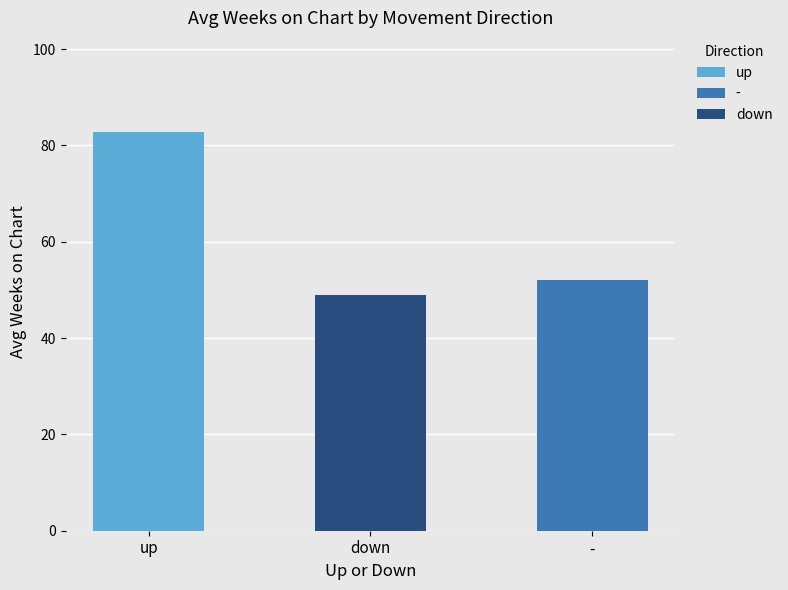

What is the sum of all values?

183.7